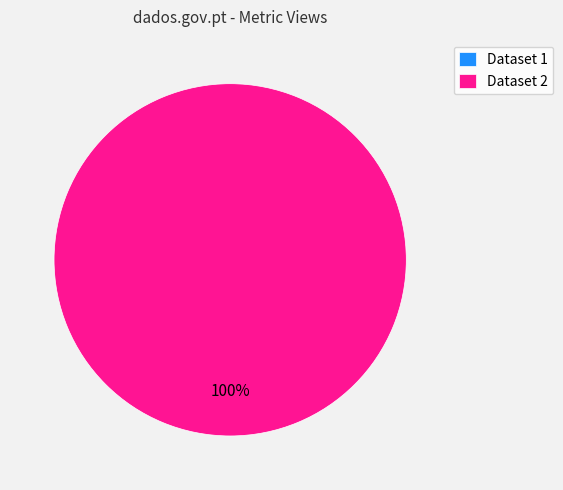

To the nearest percent, what is the difference between the largest and smallest slice percentages?

100%